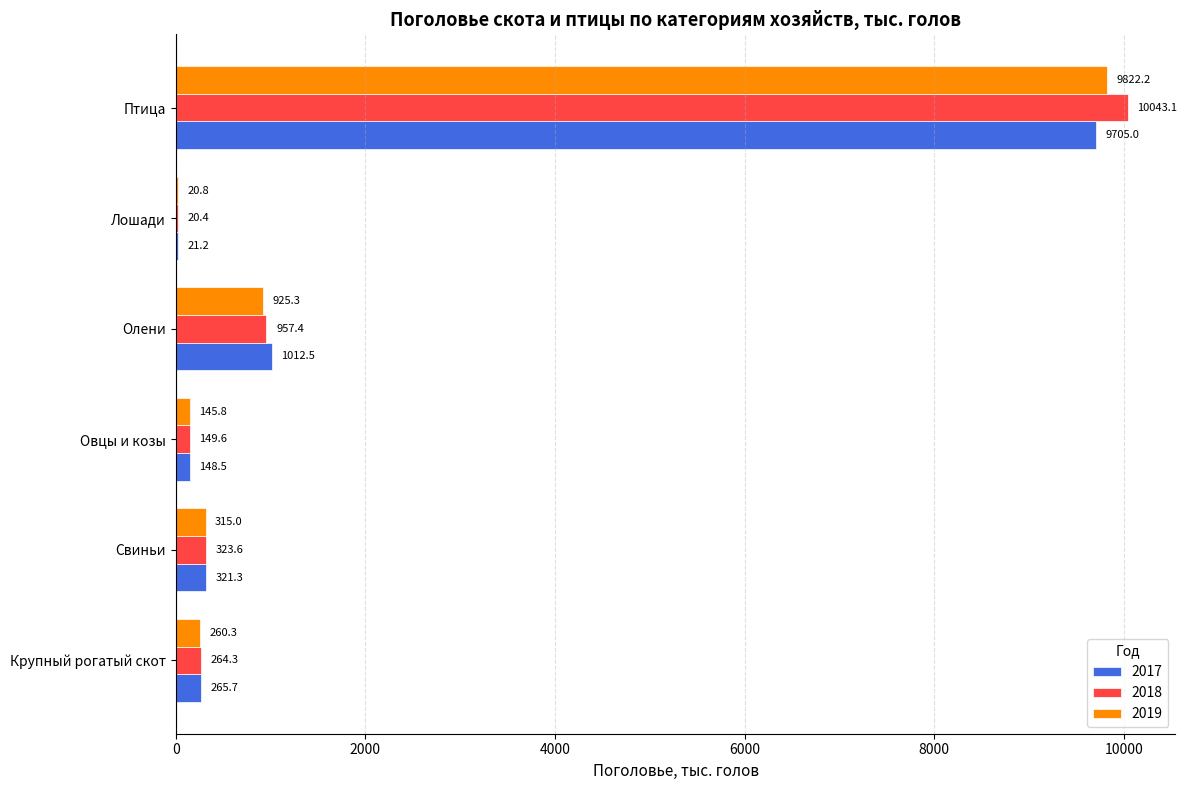

Which category has the highest value in the 2017 series?

Птица